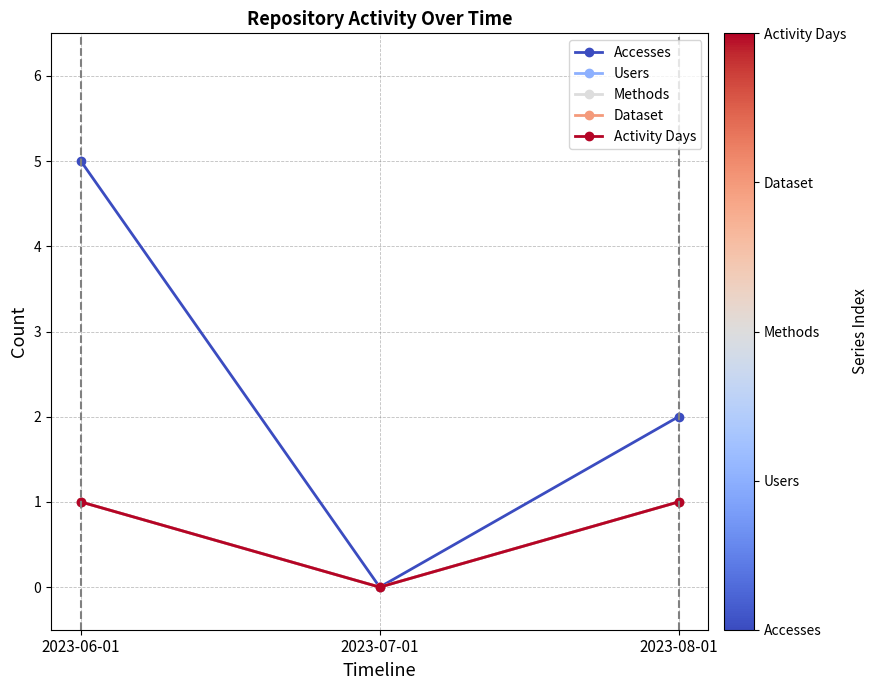

List the labels in order of Methods value, smallest first.

2023-07-01, 2023-06-01, 2023-08-01